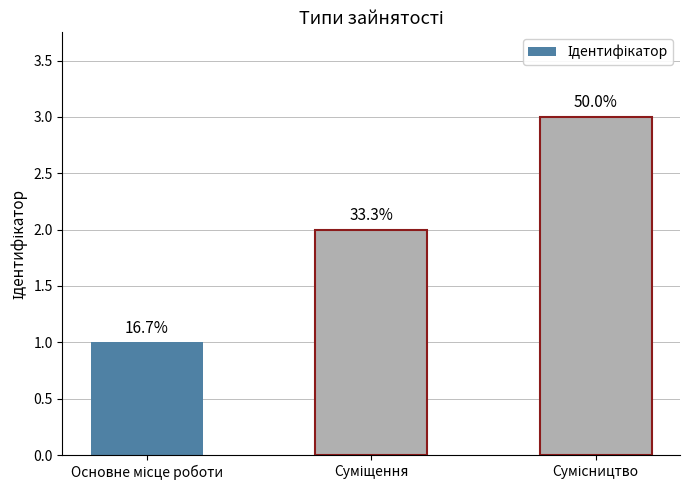

How many bars are there in total?

3